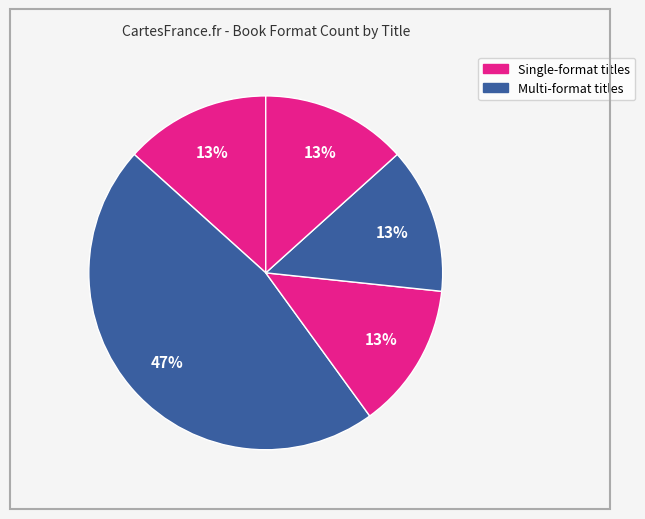

How many segments does this pie chart have?

5